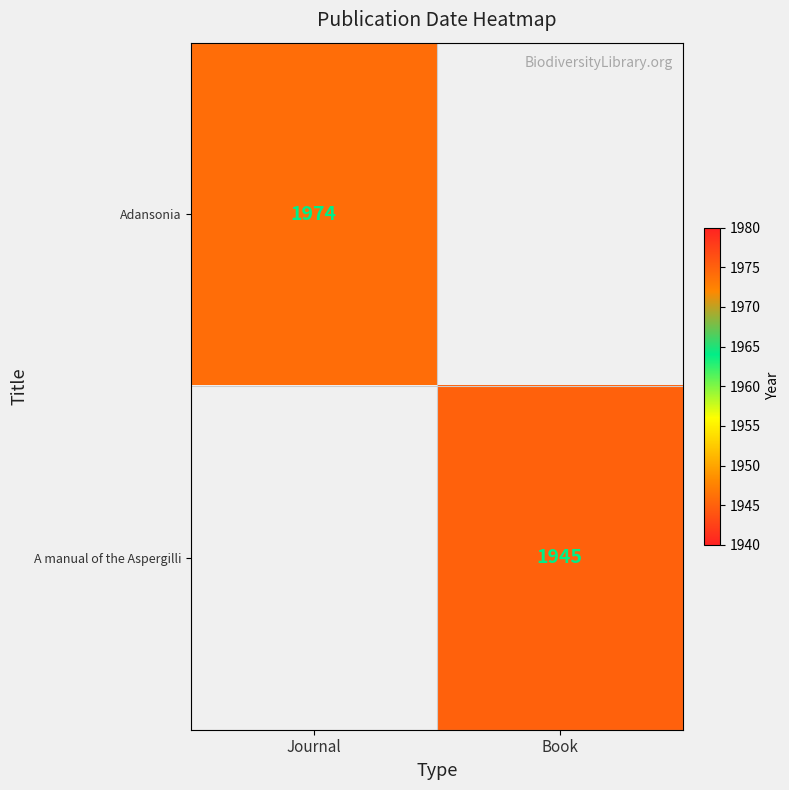

Which category has the highest value across all series?

Journal